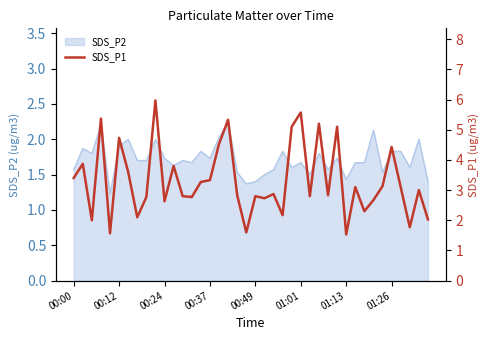

What is the highest value of the SDS_P2 series?

2.2